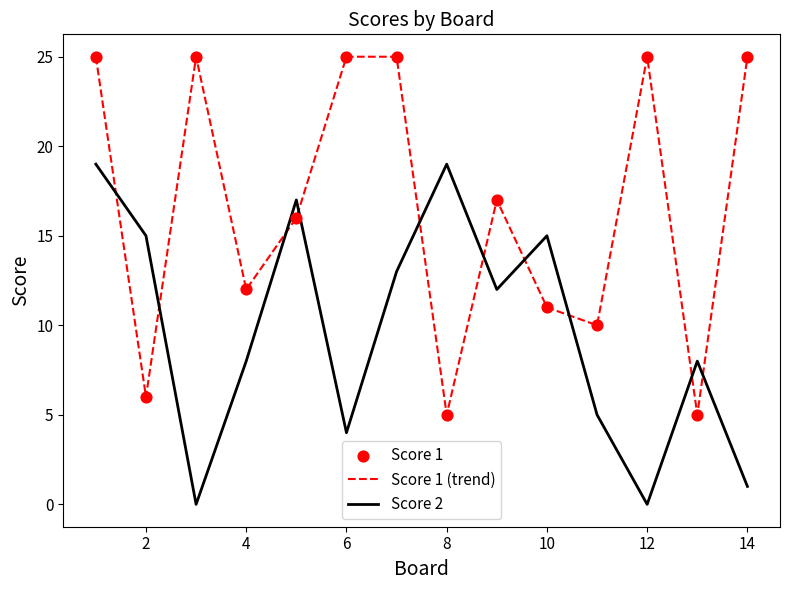

Which series has the largest total across all categories?

Score 1 (trend)